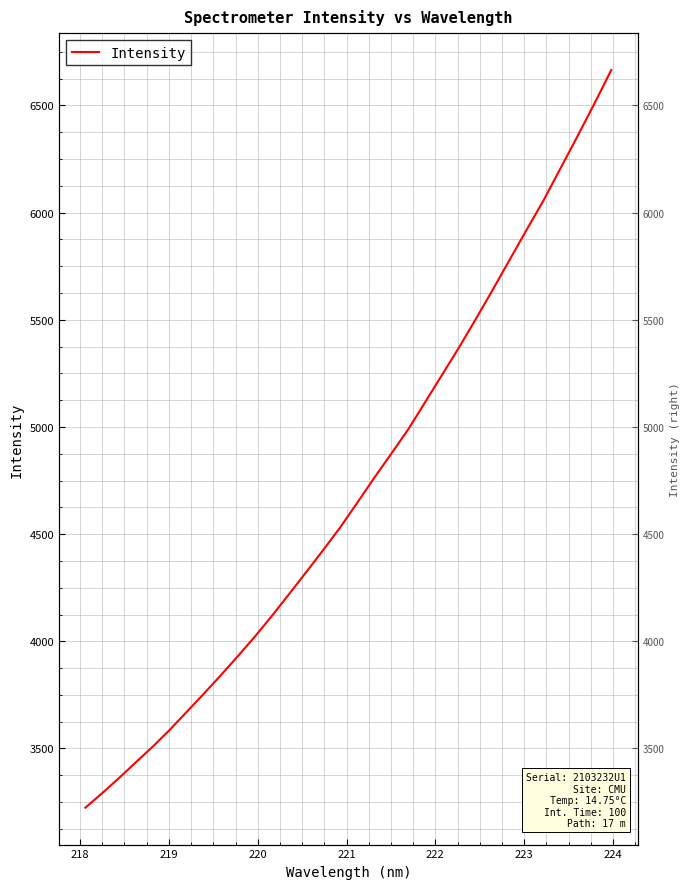

The value at 217 is 1787.6. True or false?

False